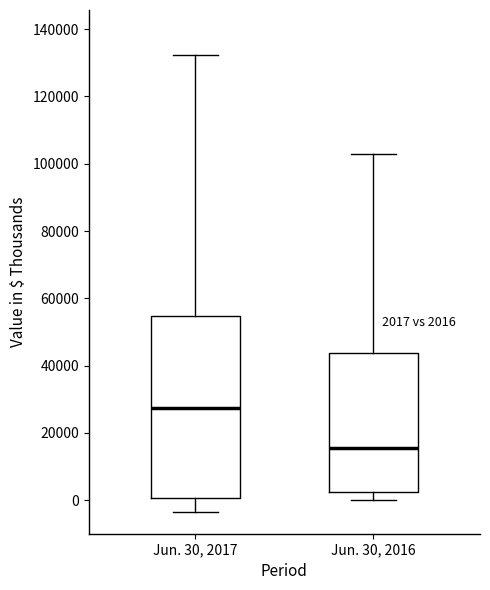

Which box has the highest median line?

Jun. 30, 2017